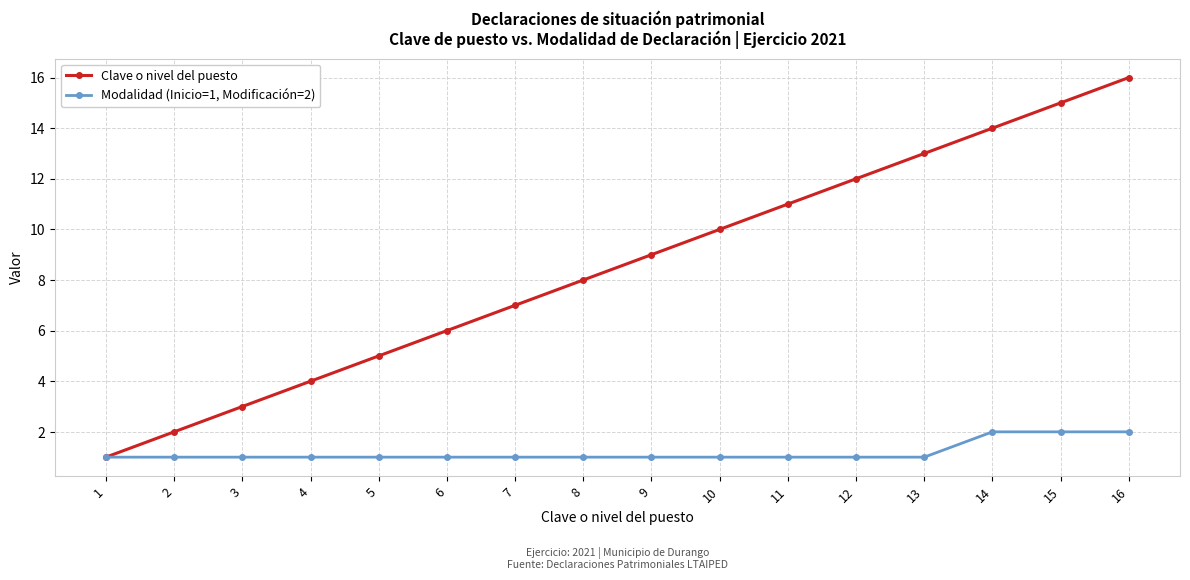

True or false: Clave o nivel del puesto has more than 2 interior local peaks.

False